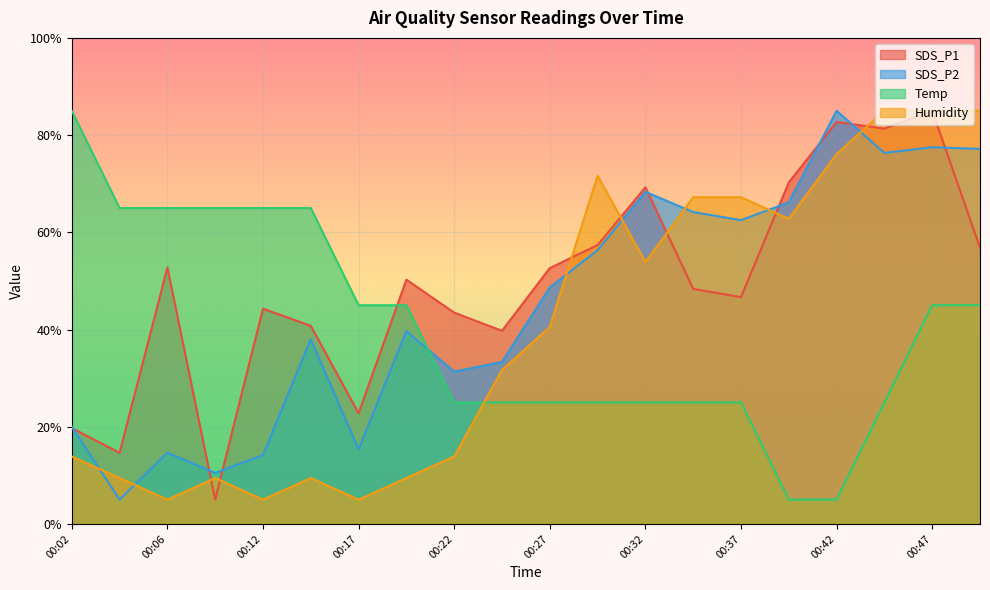

How many data points in SDS_P1 are above 50?

10